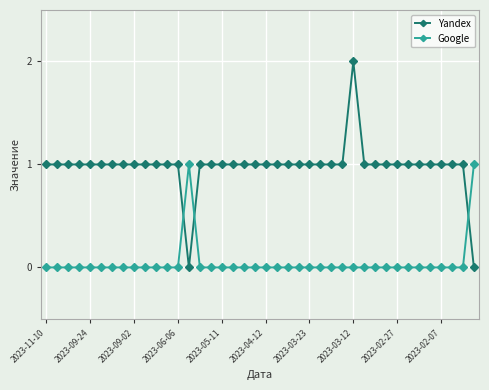

List the series in order of their peak value, highest first.

Yandex, Google